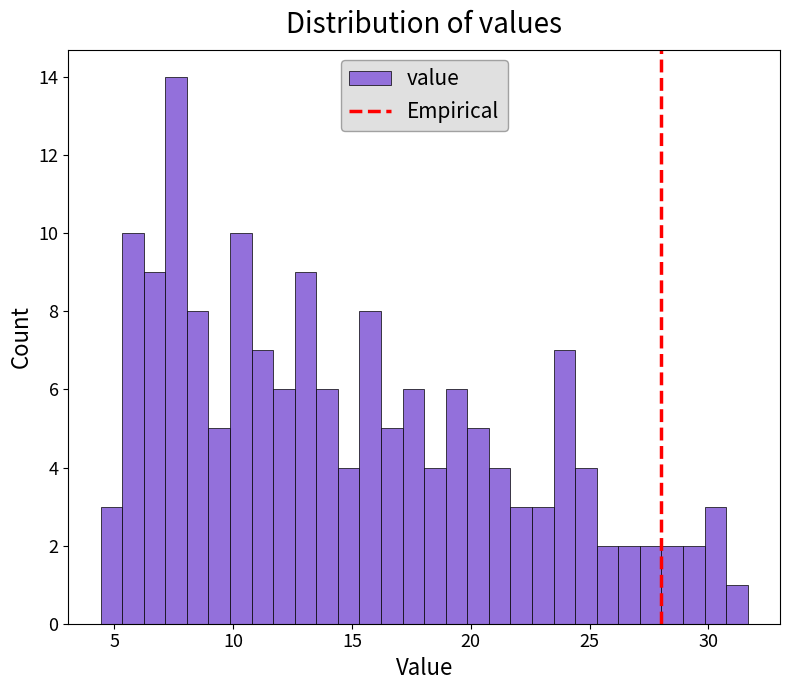

Around what value on the x-axis is the tallest bar? Give the approximate position of its centre, as read against the axis.

7.5